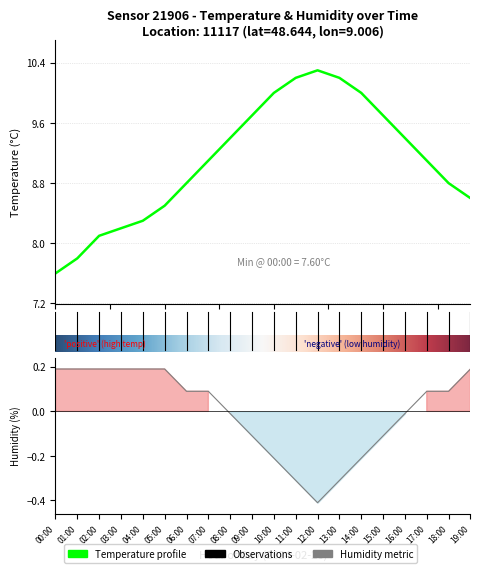

How many interior local valleys does the humidity series have?

1